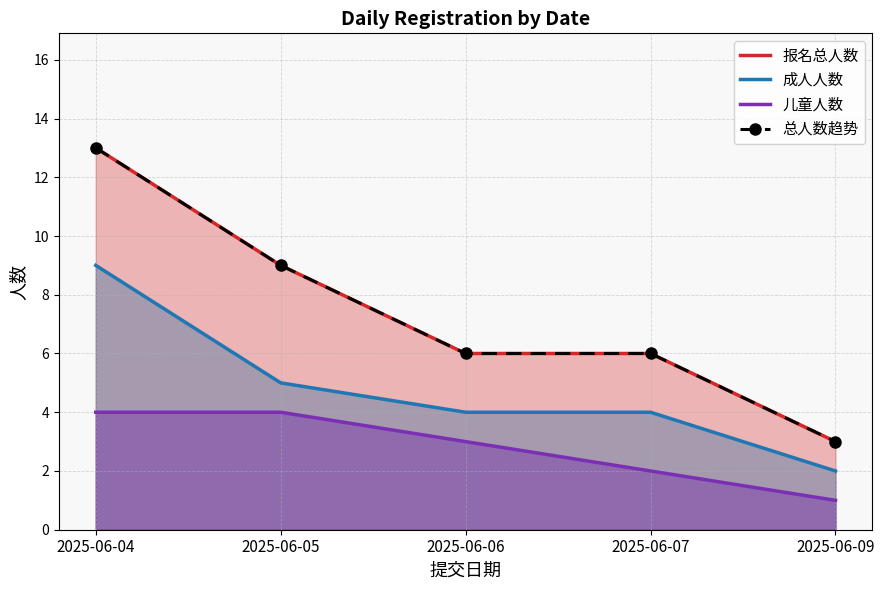

At which label does 报名总人数 reach its peak?

2025-06-04